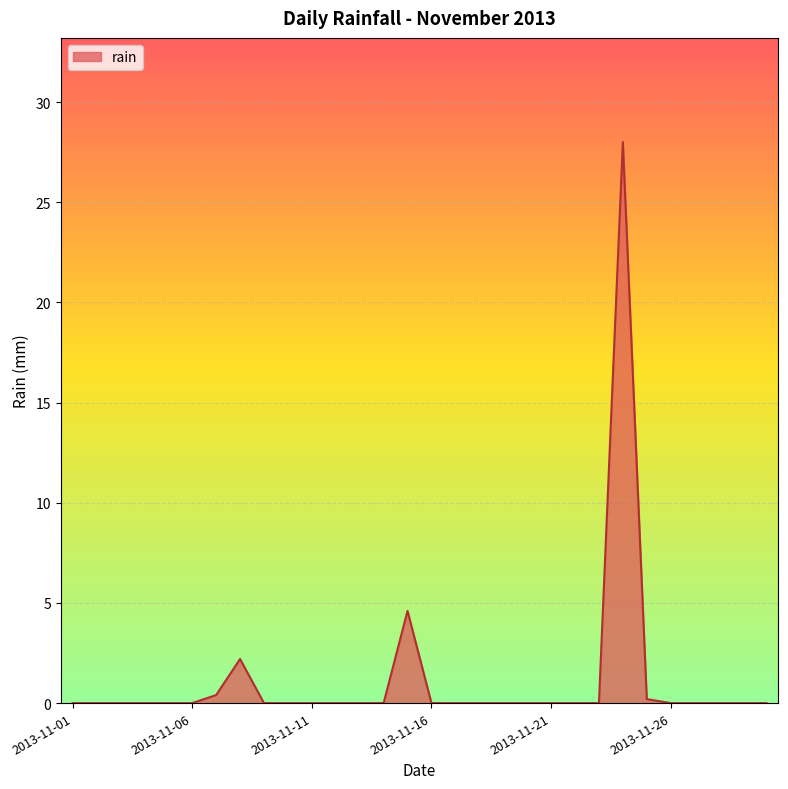

Reading left to right, transcribe all the data shown in this chart.

0.0	0.0	0.0	0.0	0.0	0.0	0.4	2.2	0.0	0.0	0.0	0.0	0.0	0.0	4.6	0.0	0.0	0.0	0.0	0.0	0.0	0.0	0.0	28.0	0.2	0.0	0.0	0.0	0.0	0.0